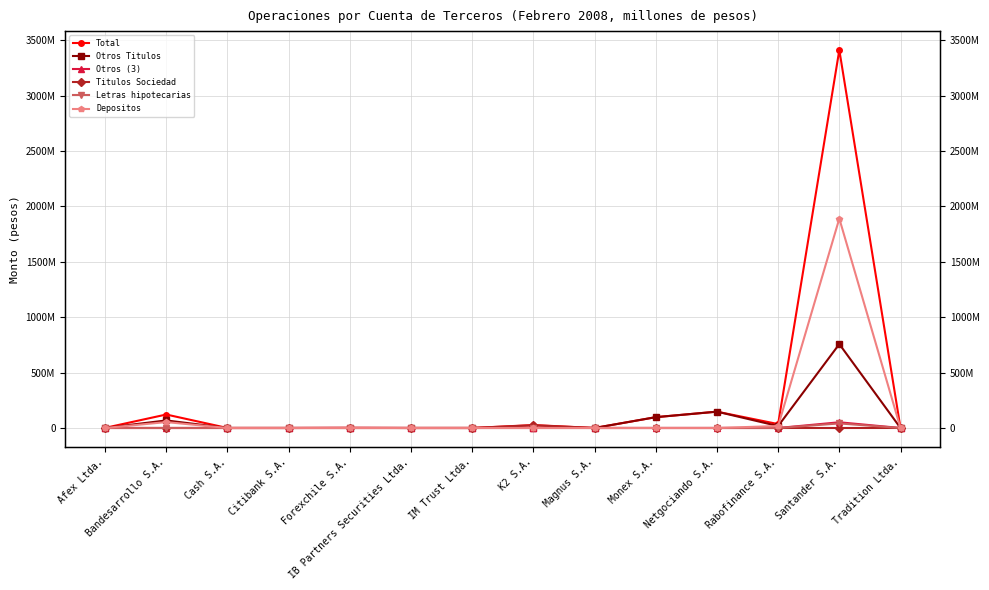

What is the label of the 1st point from the right?

Tradition Ltda.